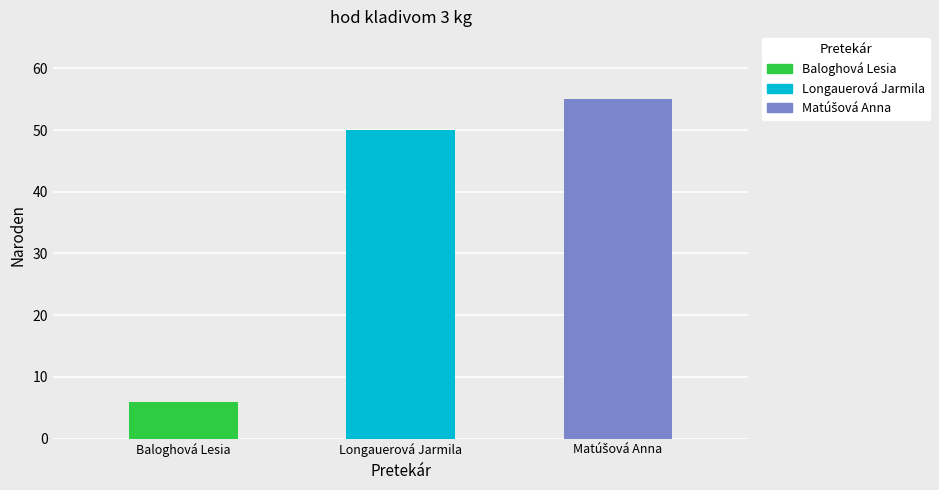

The value at Baloghová Lesia is 8. True or false?

False